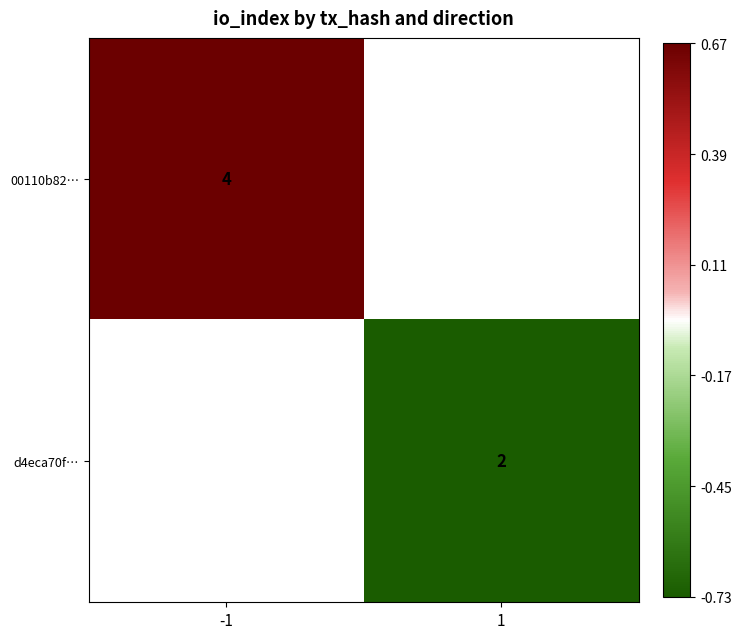

Which category has the lowest value across all series?

1